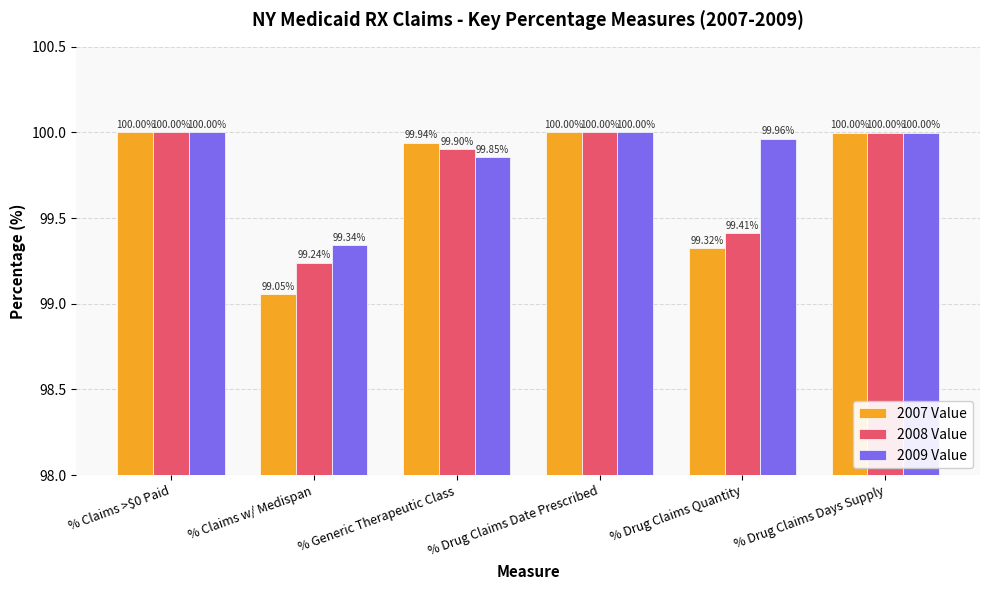

What is the label of the 6th bar from the left?

% Drug Claims Days Supply